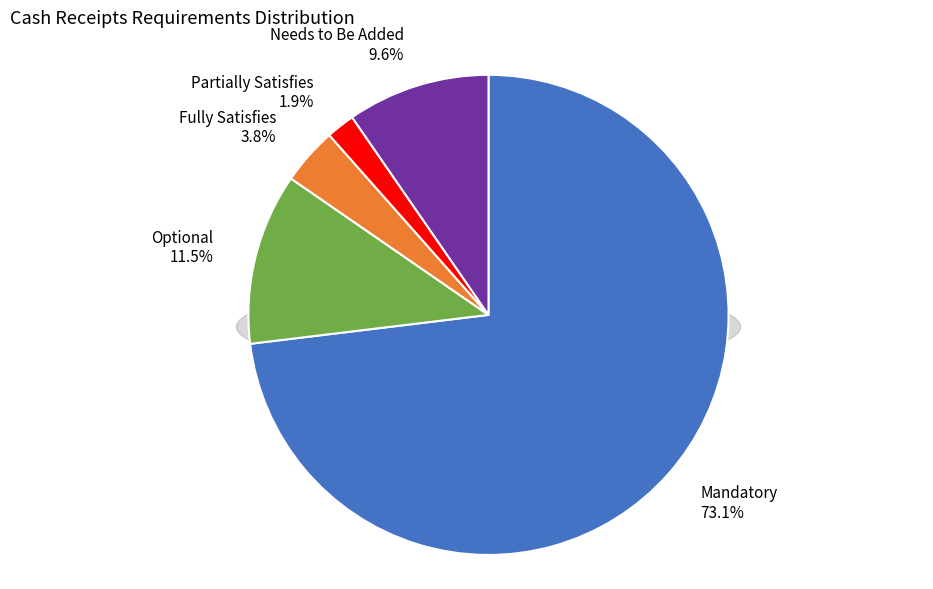

Which slice is the smallest?

Partially Satisfies